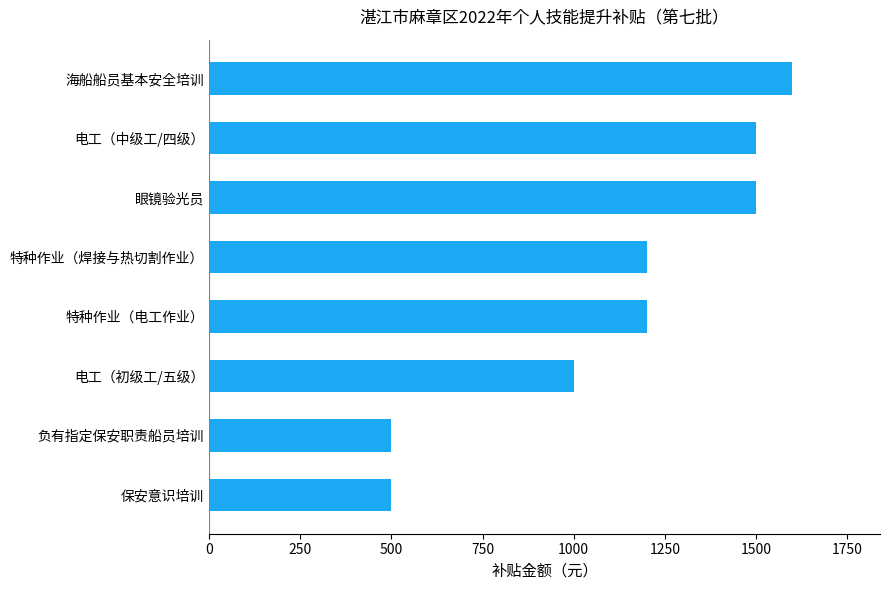

What is the sum of all values?

9000